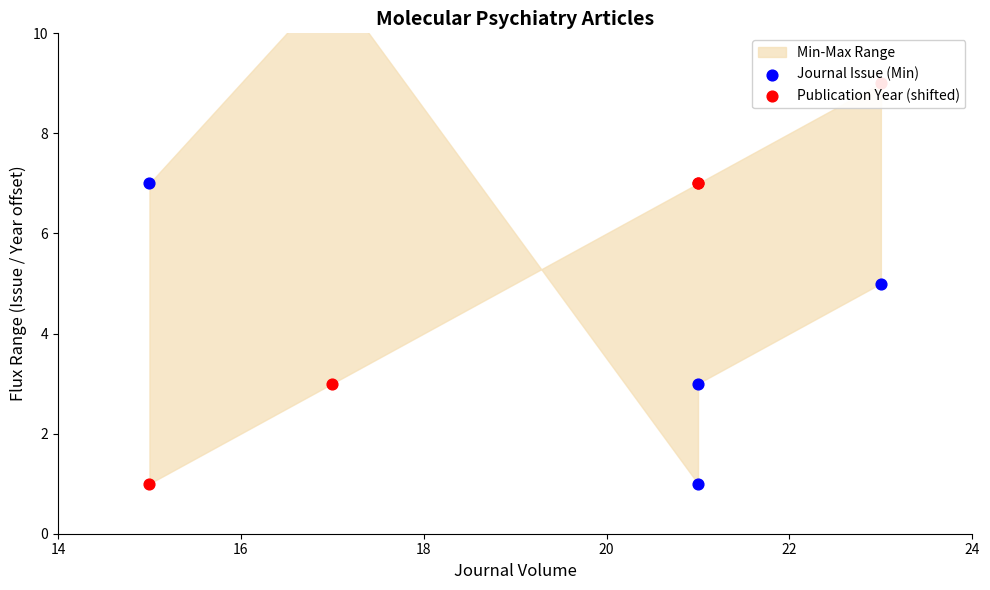

Which series contains the lowest Y value?

Journal Issue (Min)